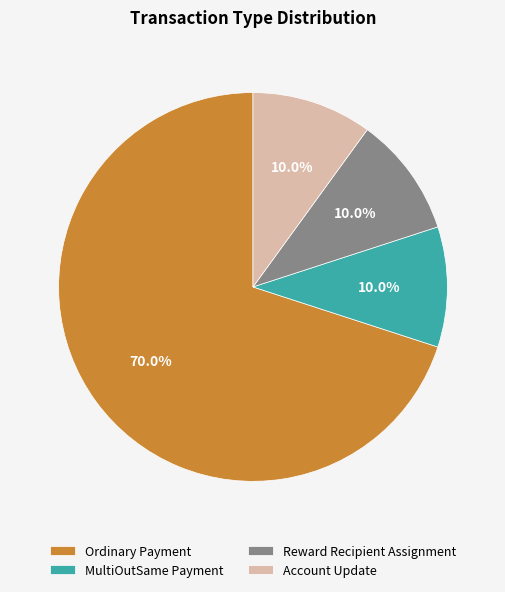

To the nearest percent, what is the difference between the Ordinary Payment and Reward Recipient Assignment slice percentages?

60%